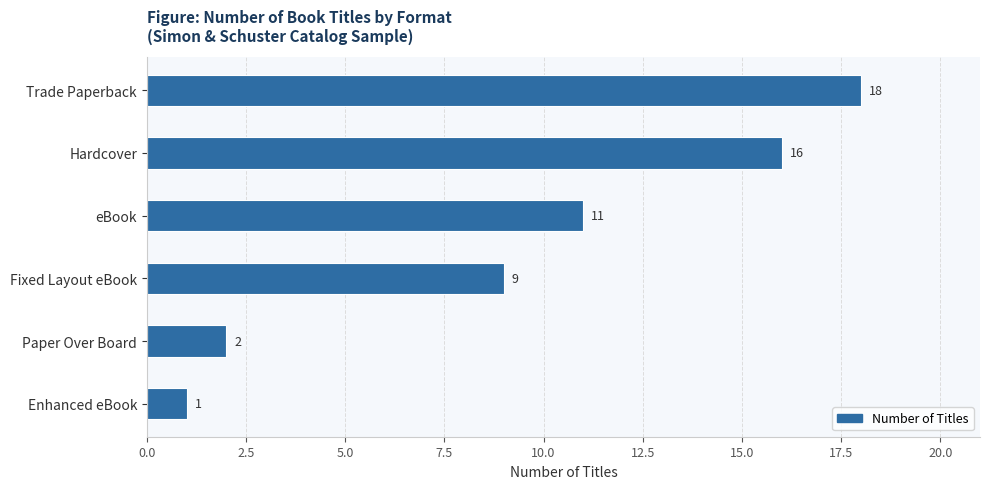

Reading bottom to top, what are all the values shown in this chart?

Enhanced eBook=1	Paper Over Board=2	Fixed Layout eBook=9	eBook=11	Hardcover=16	Trade Paperback=18